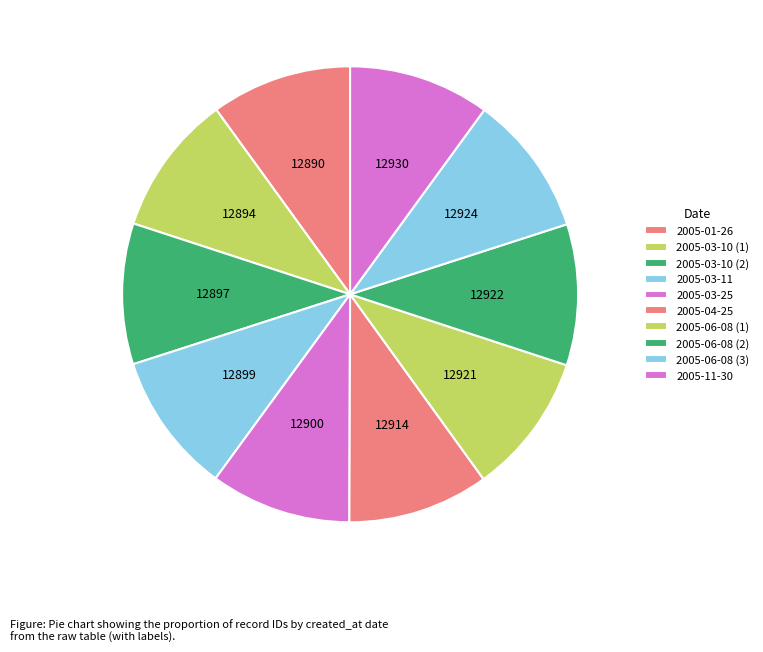

To the nearest percent, what portion does 2005-03-10 (1) represent?

10%